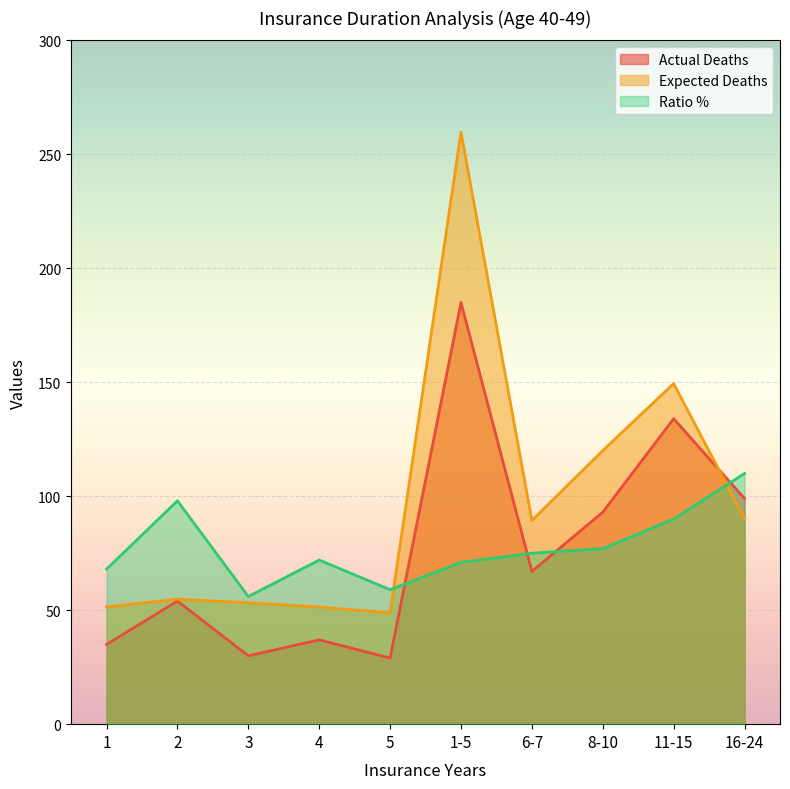

Rank the categories by Ratio % value from highest to lowest.

16-24, 2, 11-15, 8-10, 6-7, 4, 1-5, 1, 5, 3